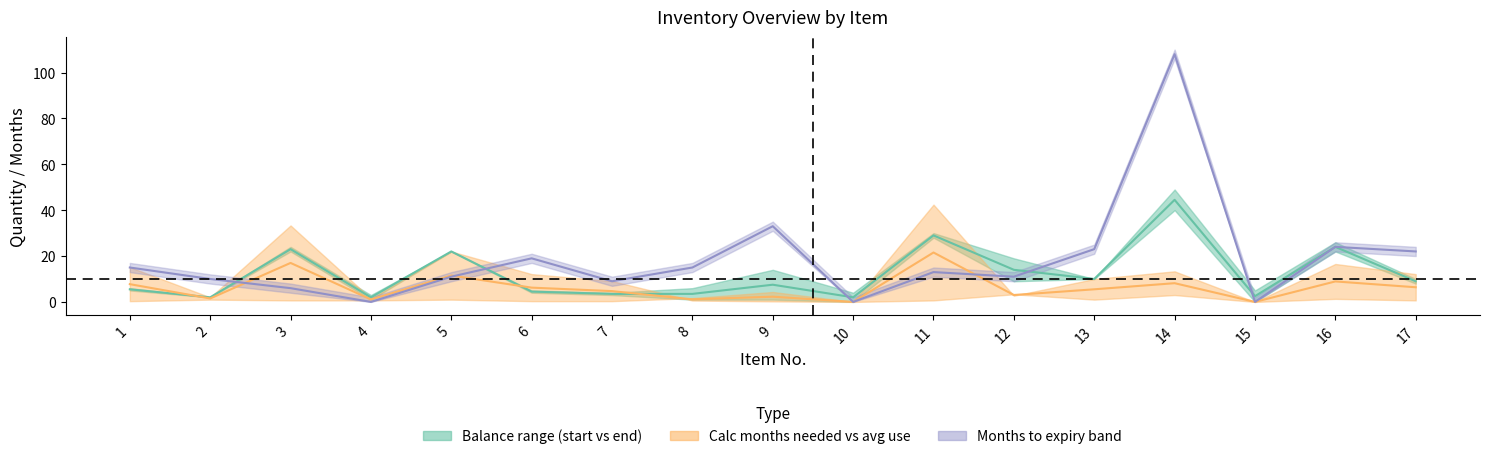

At which category does calc_months_needed reach its first local peak?

3